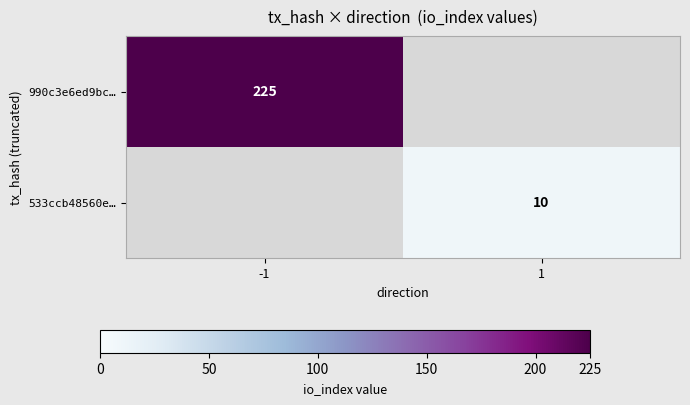

The 990c3e6ed9bc… series shows 296 at -1. True or false?

False